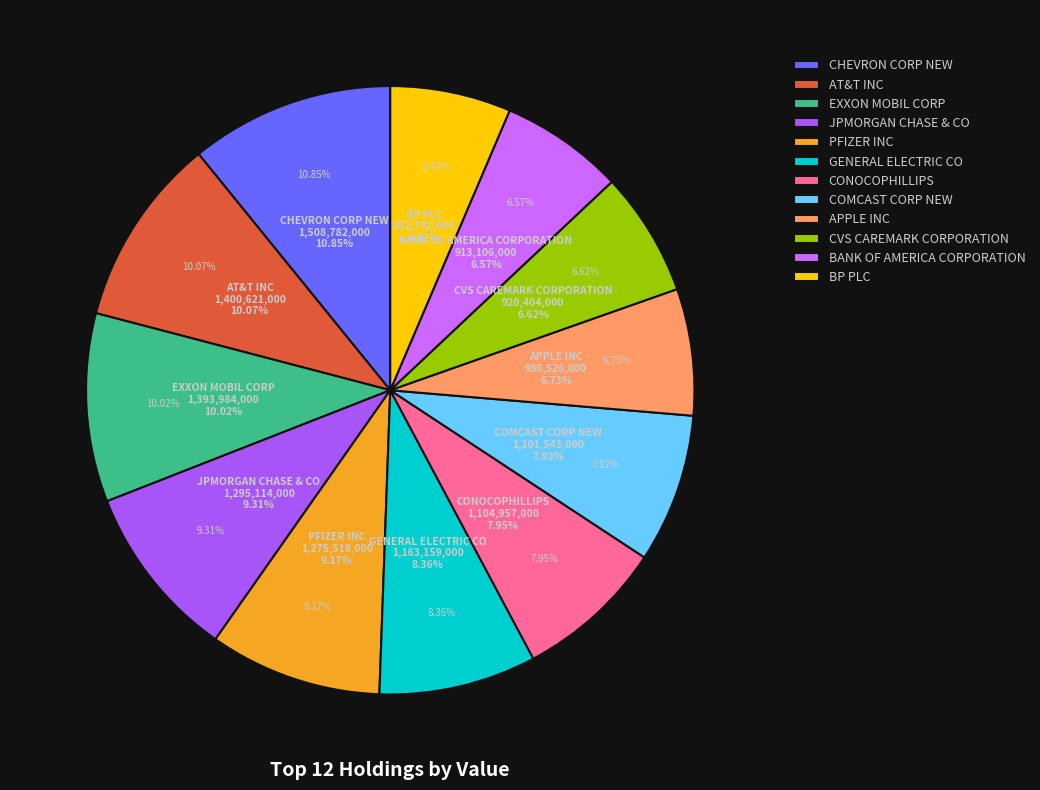

Rank the categories by value from highest to lowest.

CHEVRON CORP NEW, AT&T INC, EXXON MOBIL CORP, JPMORGAN CHASE & CO, PFIZER INC, GENERAL ELECTRIC CO, CONOCOPHILLIPS, COMCAST CORP NEW, APPLE INC, CVS CAREMARK CORPORATION, BANK OF AMERICA CORPORATION, BP PLC